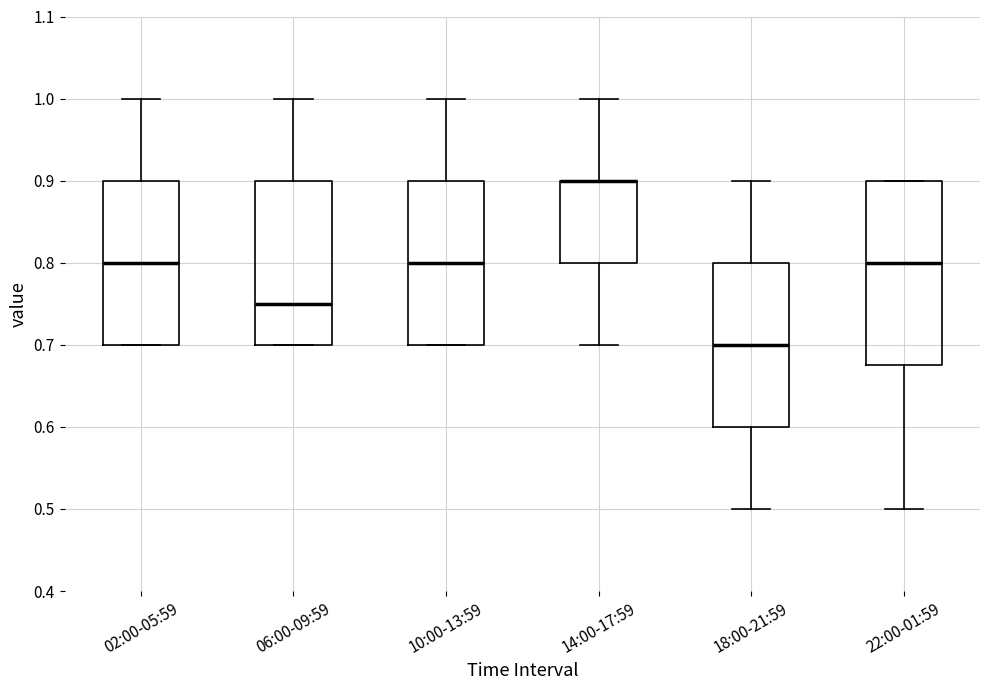

Reading left to right, transcribe this box plot: for each box, give where its median line is, the range the box spans, and where its two whiskers end, as read against the y-axis. The values are not printed on the chart, so give them approximately, as read against the axis.

02:00-05:59: median 0.80, box 0.70 to 0.90, whiskers 0.70 to 1.00
06:00-09:59: median 0.75, box 0.70 to 0.90, whiskers 0.70 to 1.00
10:00-13:59: median 0.80, box 0.70 to 0.90, whiskers 0.70 to 1.00
14:00-17:59: median 0.90 (drawn on the box's upper edge), box 0.80 to 0.90, whiskers 0.70 to 1.00
18:00-21:59: median 0.70, box 0.60 to 0.80, whiskers 0.50 to 0.90
22:00-01:59: median 0.80, box 0.68 to 0.90, whiskers 0.50 to 0.90